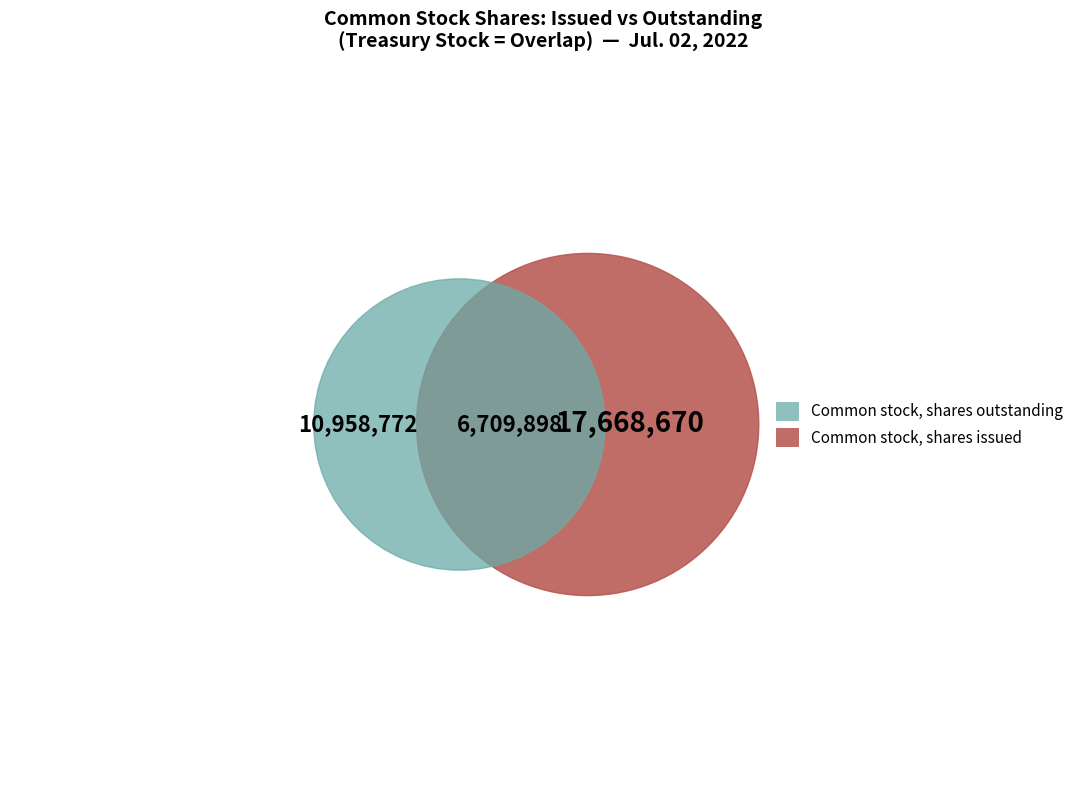

Combined, do Common stock, shares outstanding and Common stock, shares issued account for over 50%?

Yes